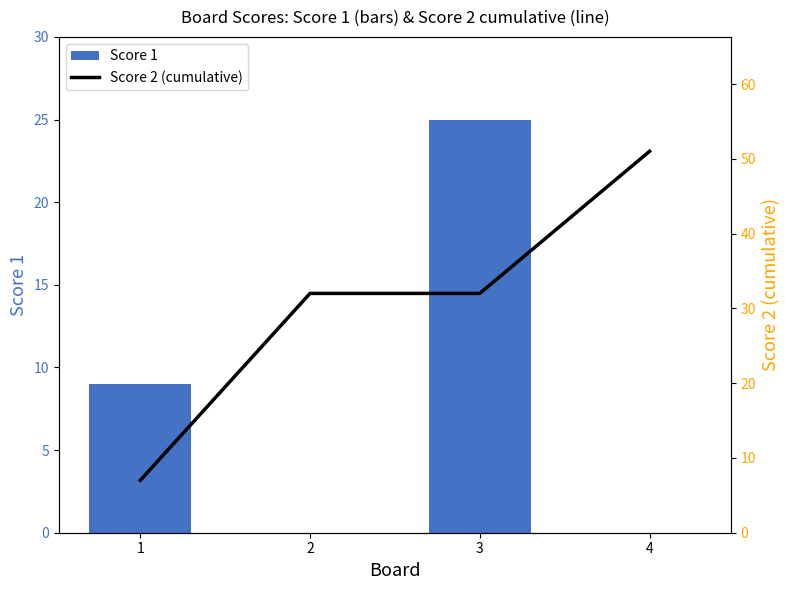

True or false: Score 1 has a value of 0 at 2.

True